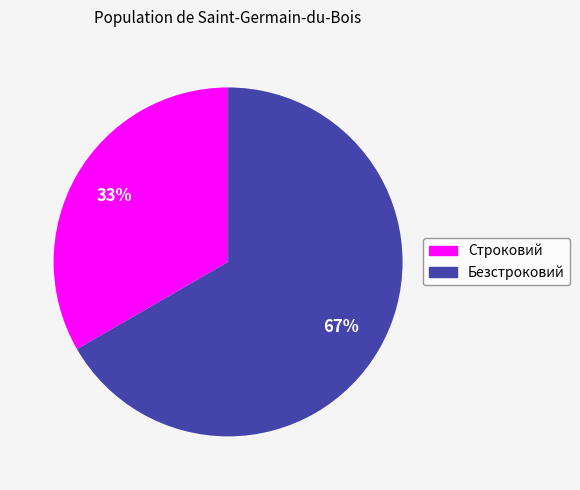

Which category accounts for the majority?

Безстроковий